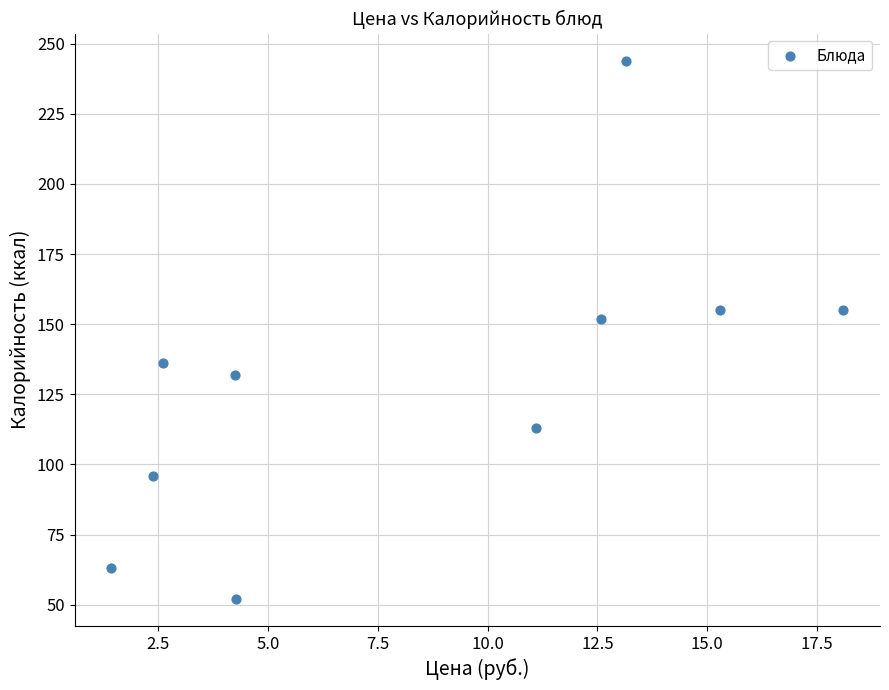

What is the range of Y values (max minus min)?

192